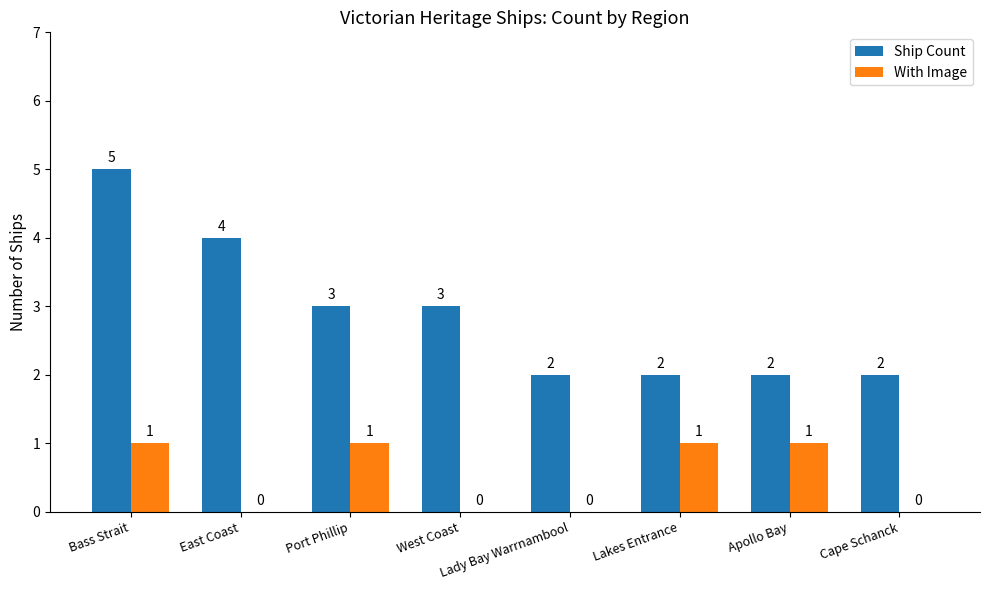

At which category does the chart reach its peak across all series?

Bass Strait